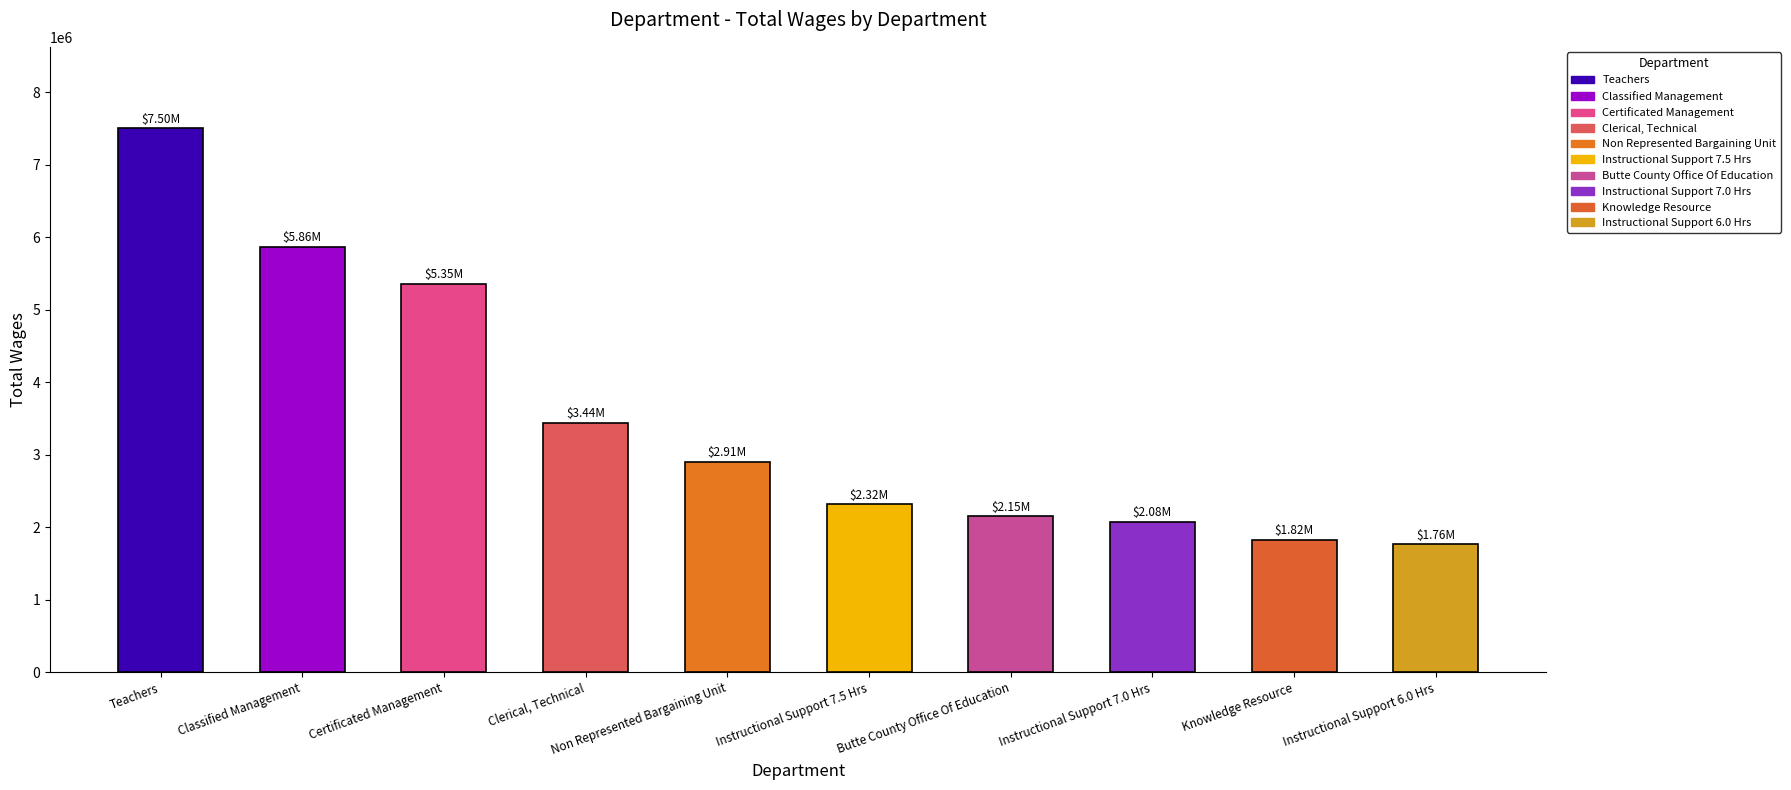

What is the difference between the values at Knowledge Resource and Teachers?

5676412